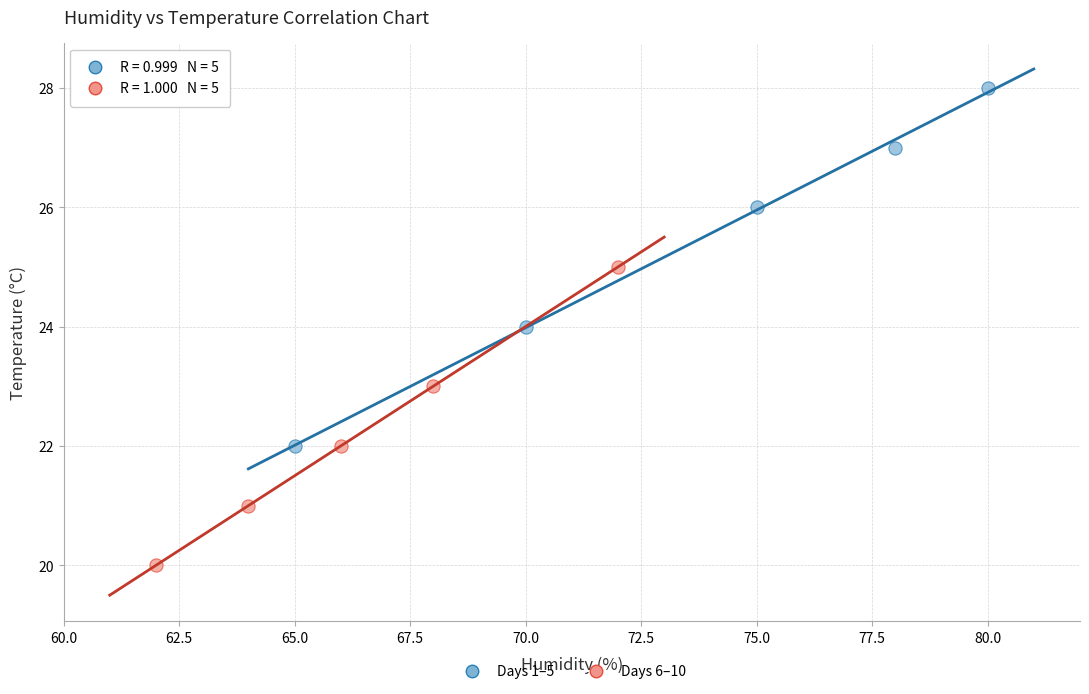

Which series reaches the minimum Y coordinate?

Days 6–10